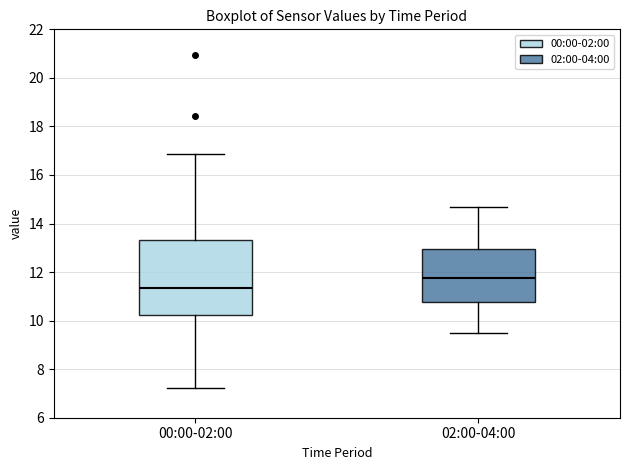

Which box has the highest median line?

02:00-04:00